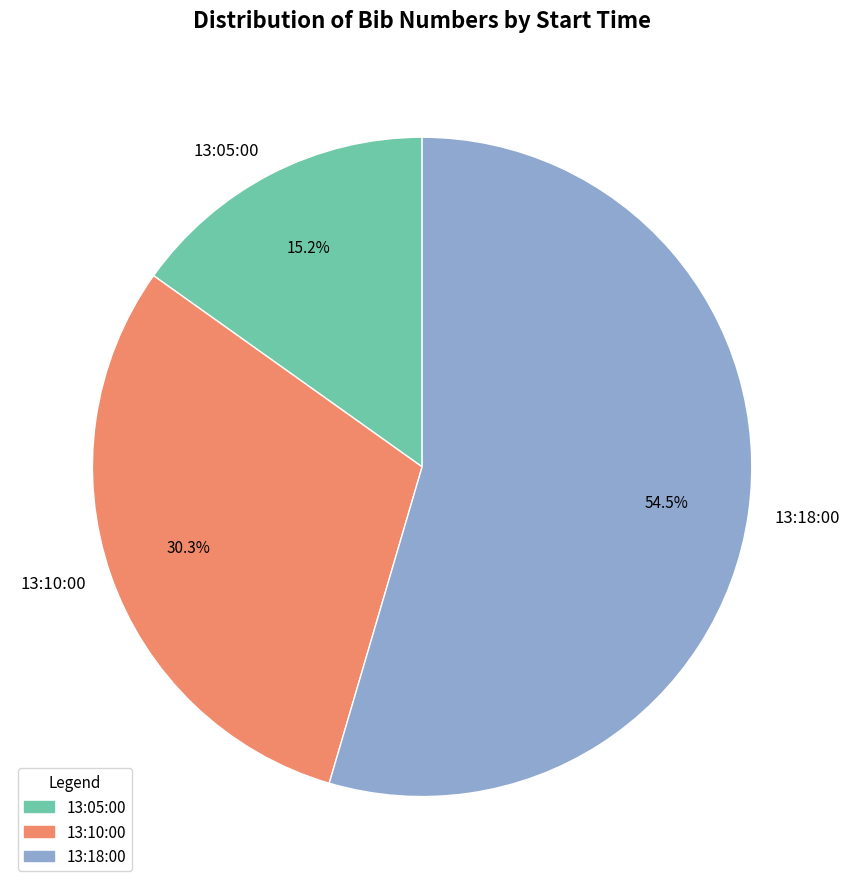

What is the ratio of the value at 13:18:00 to the value at 13:10:00?

1.8